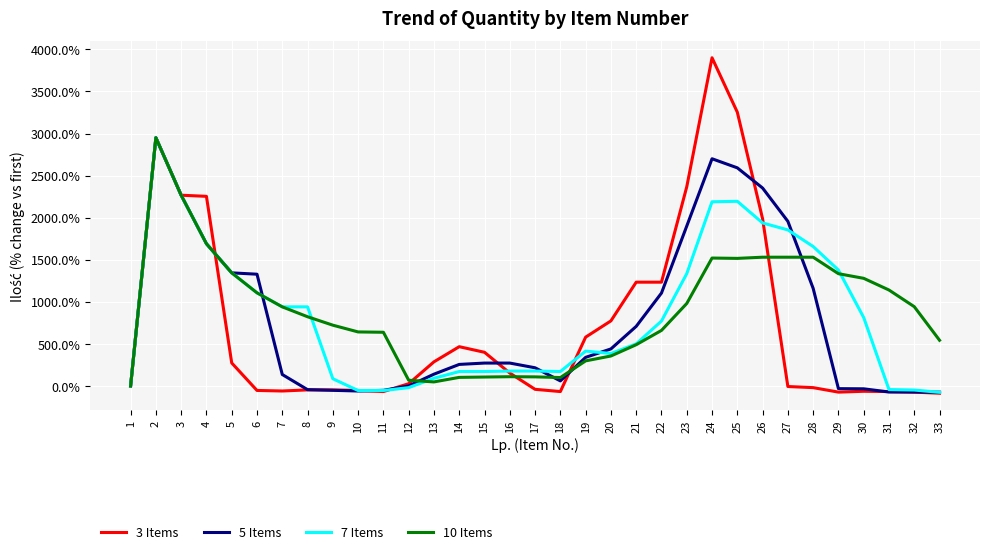

Is the value of 10 Items at 14 greater than the value of 7 Items at 11?

Yes